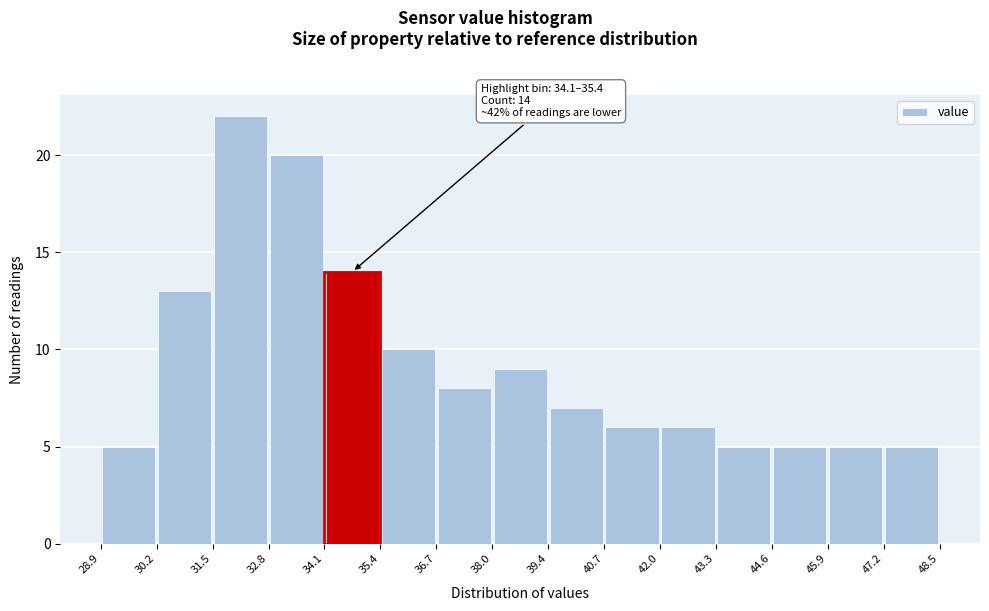

Which range on the x-axis has the tallest bar?

31.5 to 32.8